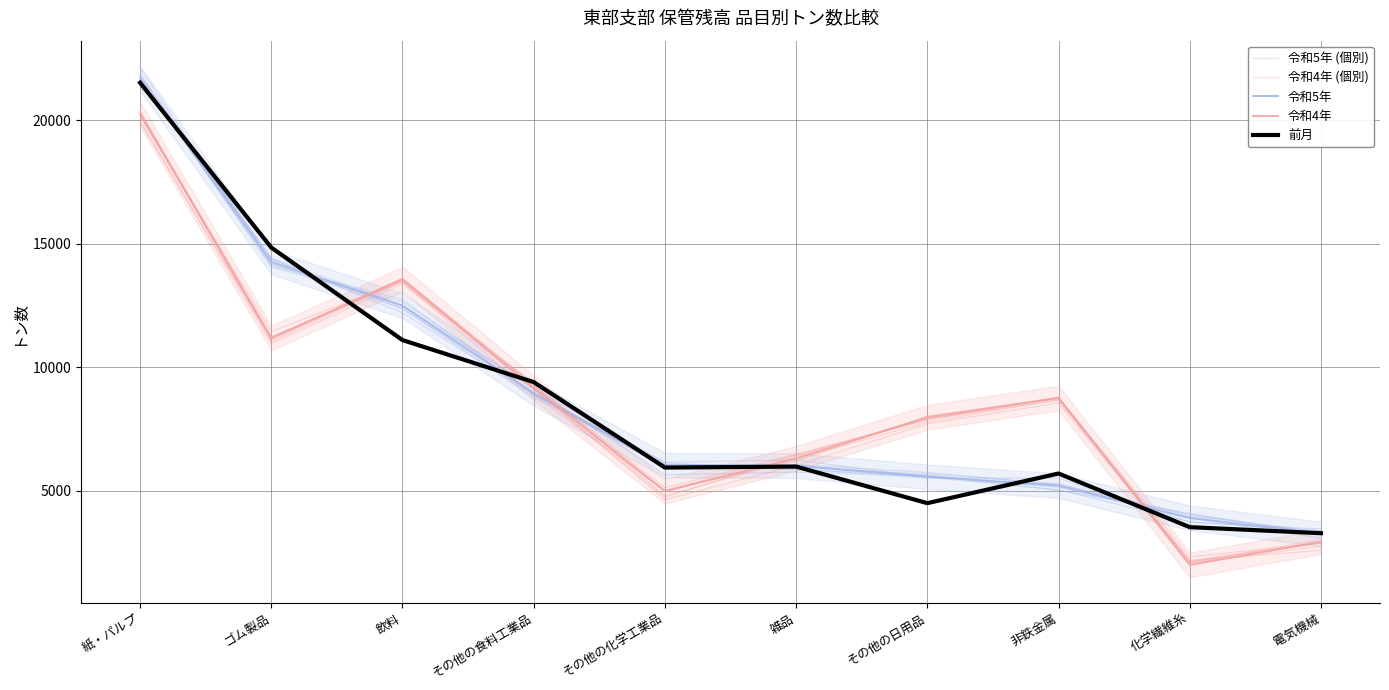

Which series has the largest range (max minus min)?

令和5年 (個別)